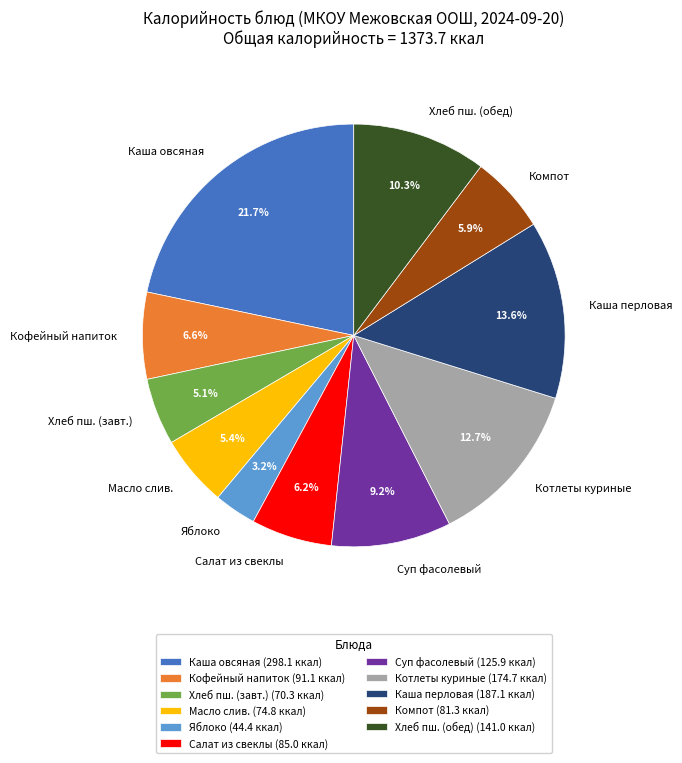

Which has a higher value, Суп фасолевый or Яблоко?

Суп фасолевый